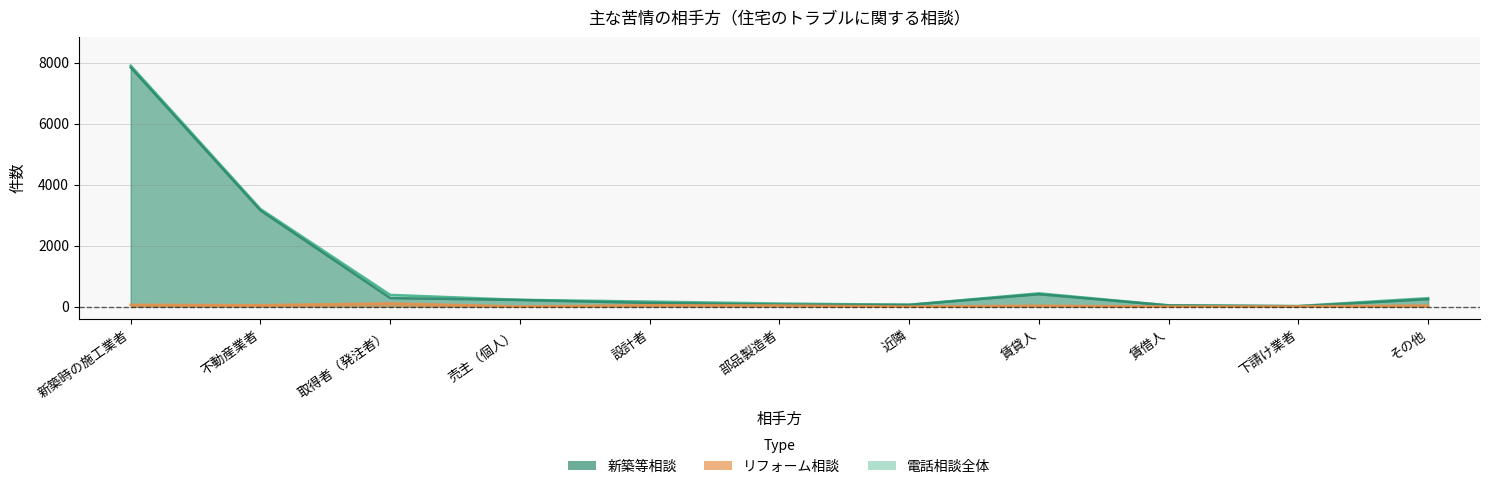

Is the value of リフォーム相談 at 近隣 greater than the value of 電話相談全体 at 設計者?

No